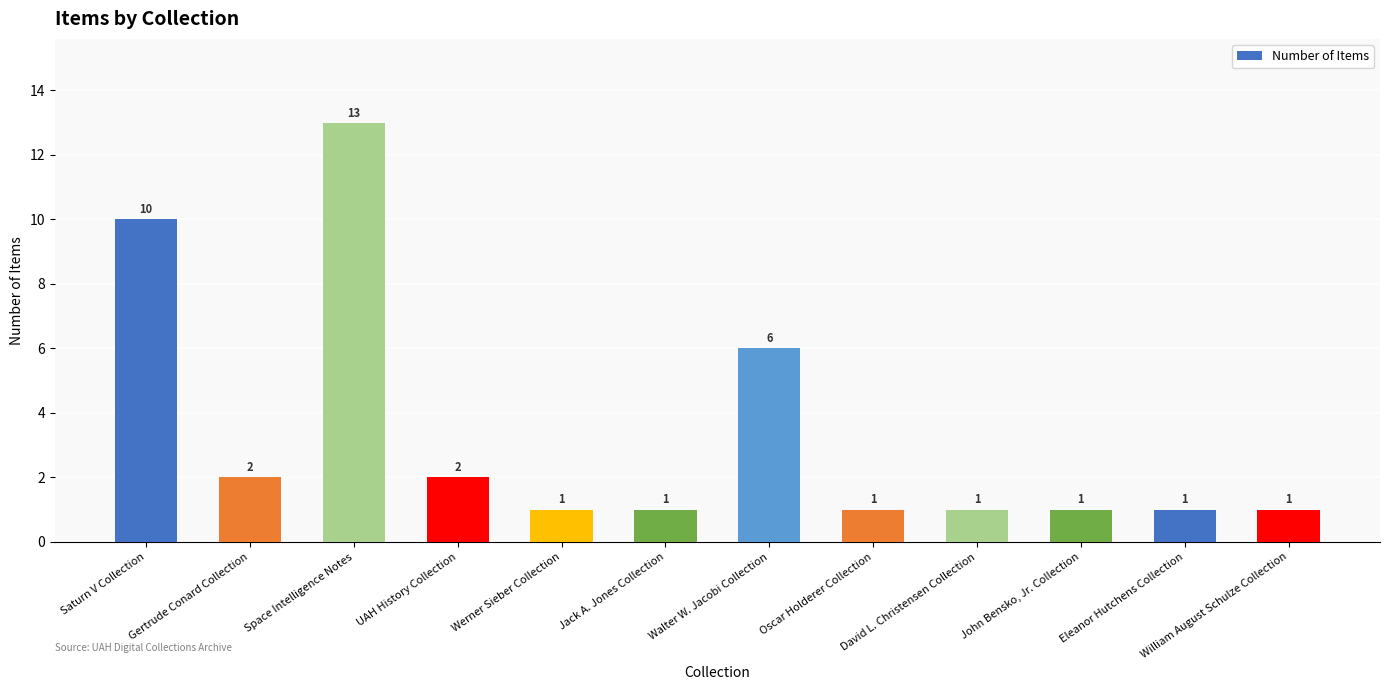

How many bars are there in total?

12